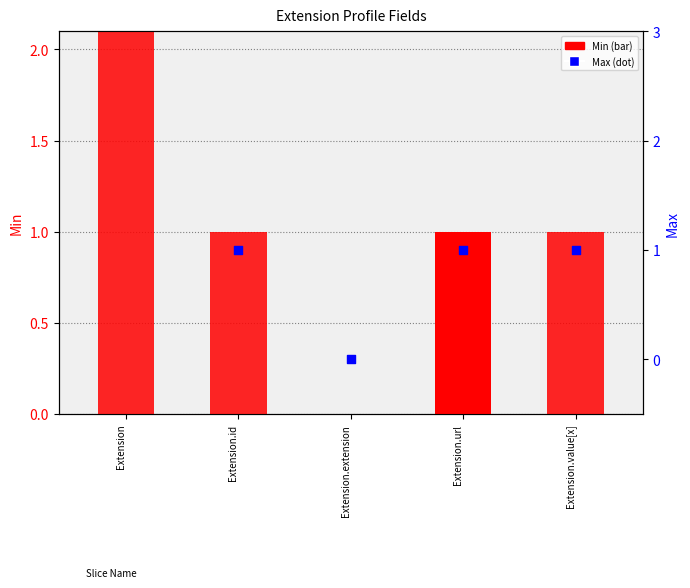

What are all the series names shown in the legend?

Min, Max